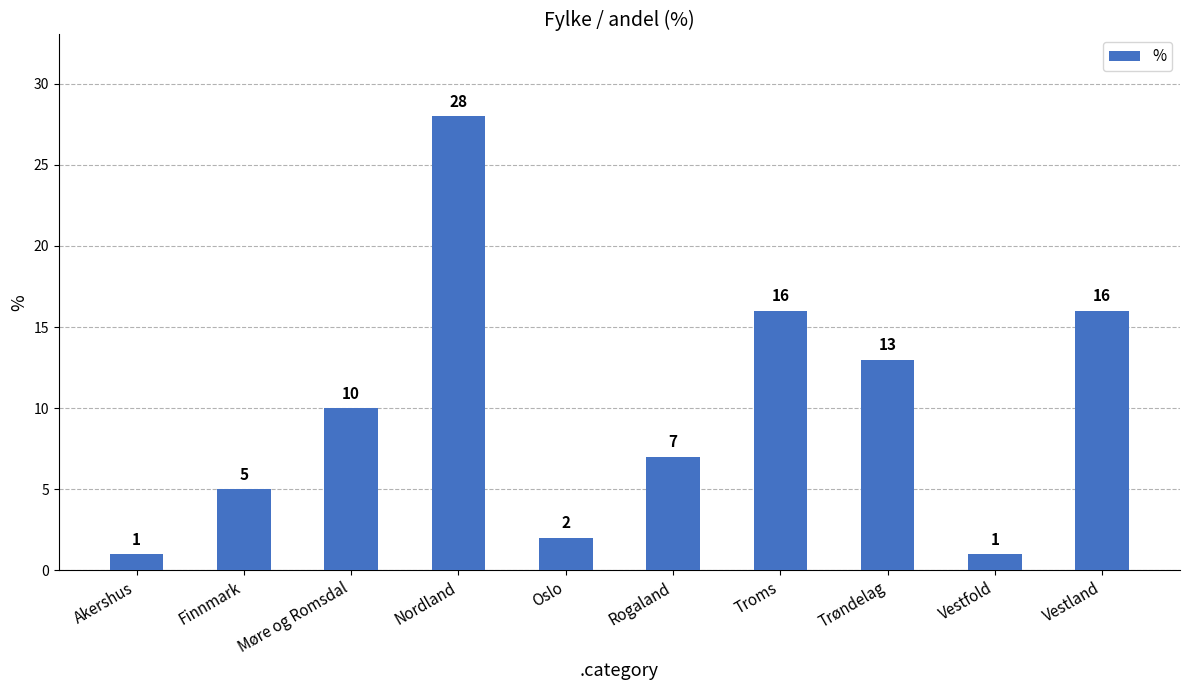

Reading left to right, transcribe all the data shown in this chart.

1	5	10	28	2	7	16	13	1	16